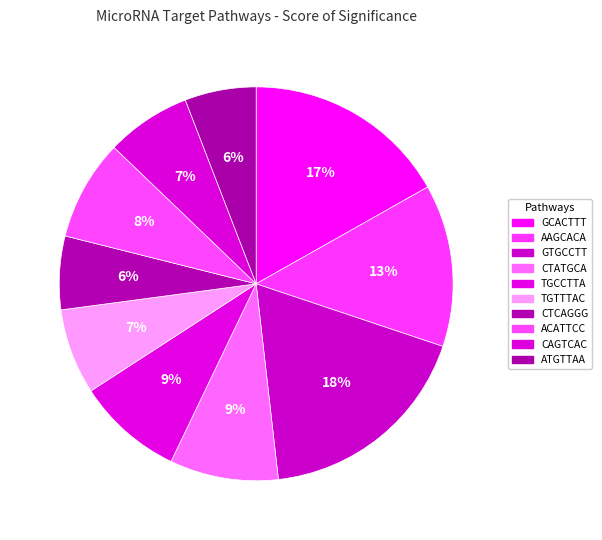

How many slices are in this pie chart?

10